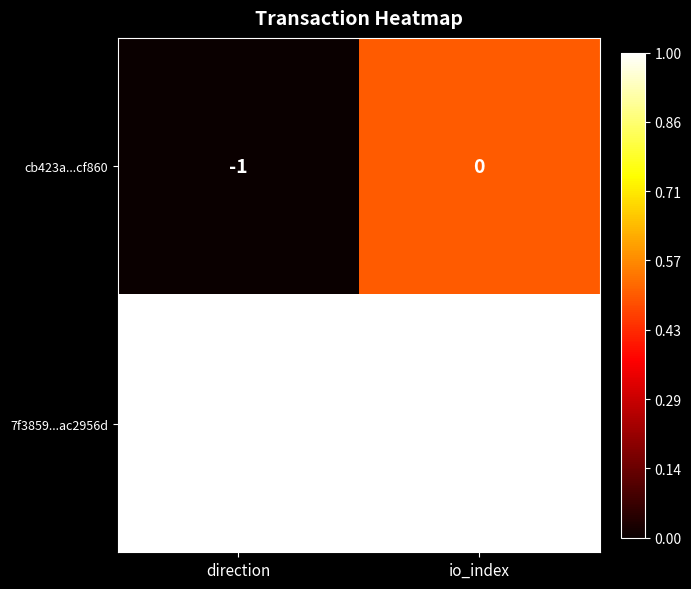

Which label corresponds to the smallest value in the chart?

direction